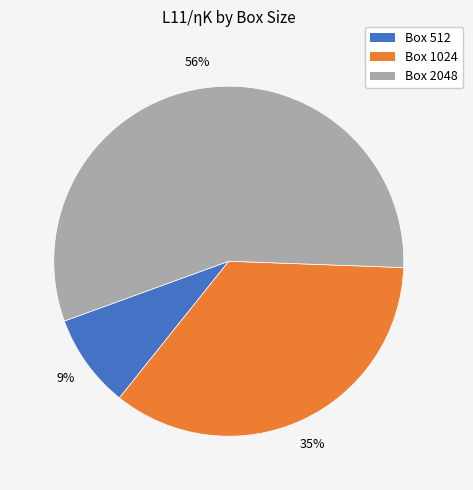

The Box 2048 slice represents 67% of the pie. True or false?

False